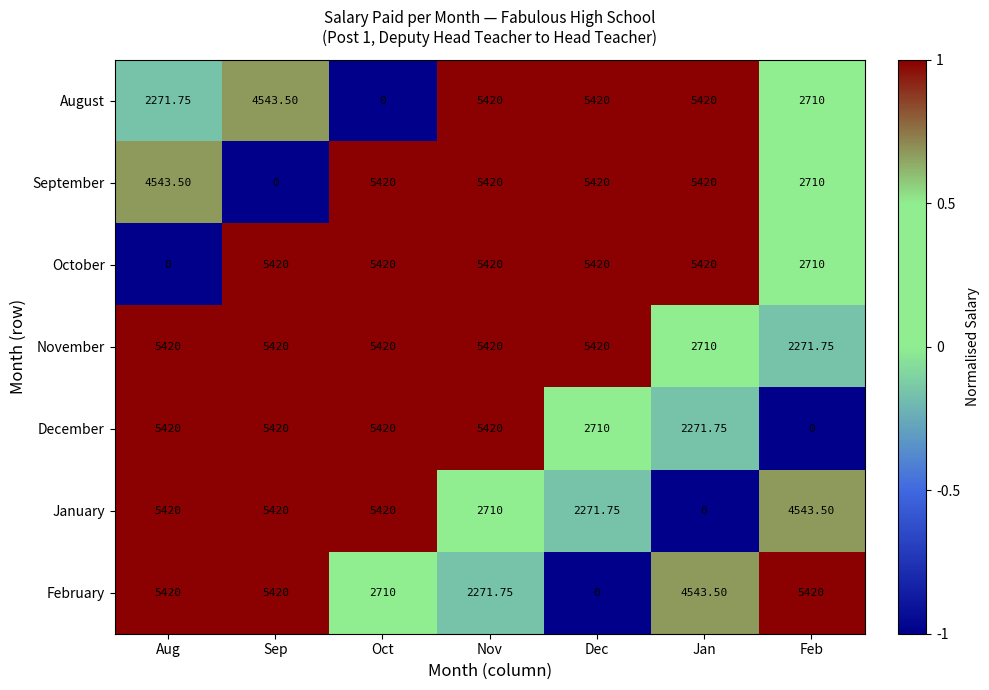

At which label is September closest to 2710?

Feb